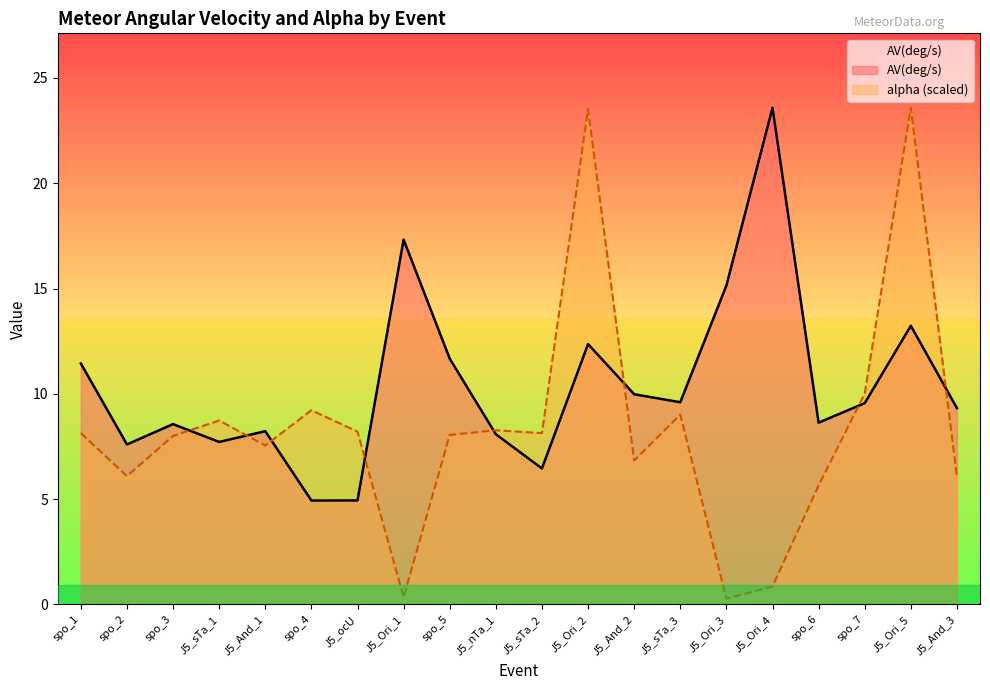

How many lines are shown in the chart?

2